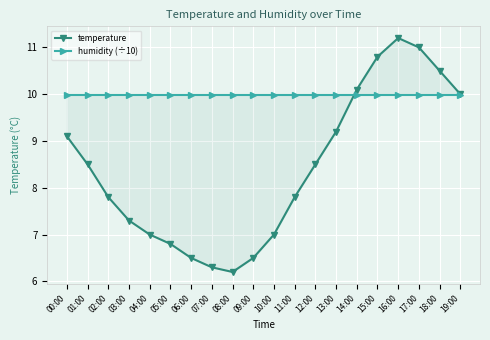

What value does the humidity (÷10) series have at 02:00?

10.0